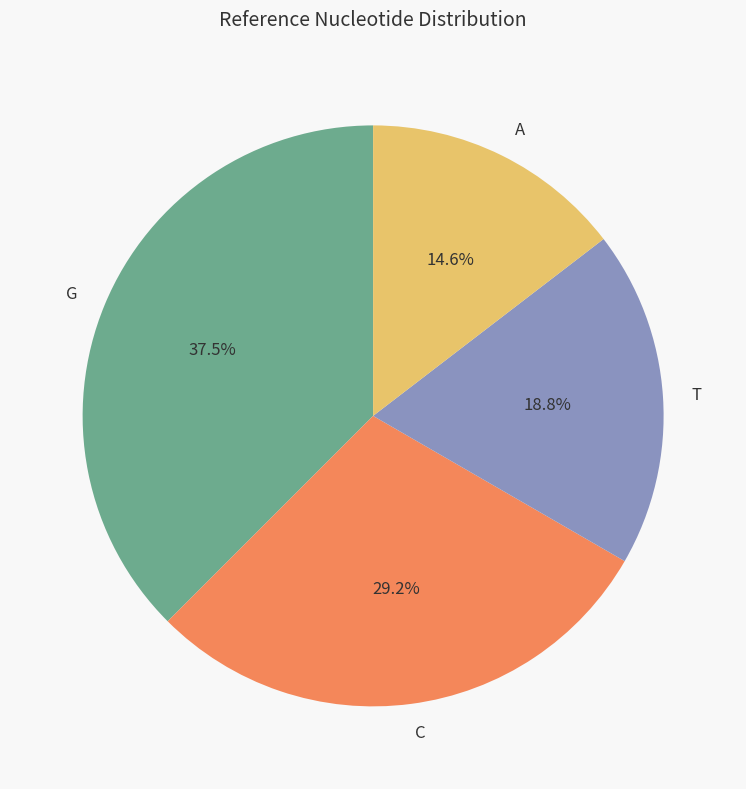

How many segments does this pie chart have?

4